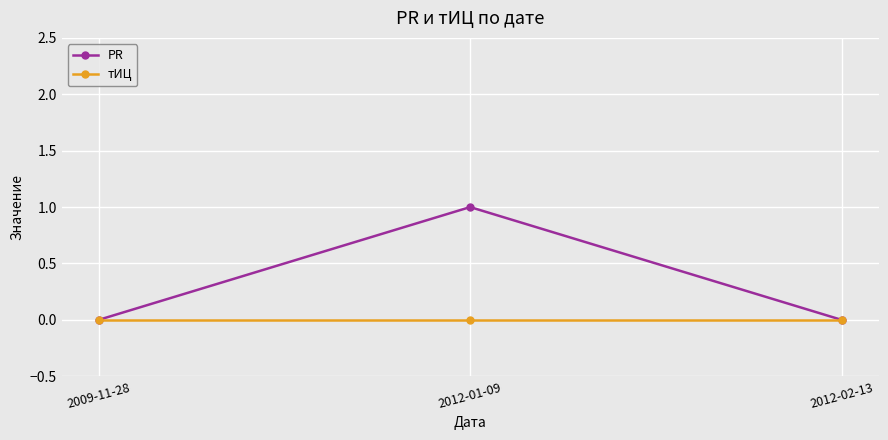

Is it true that PR equals 1 at 2012-01-09?

True